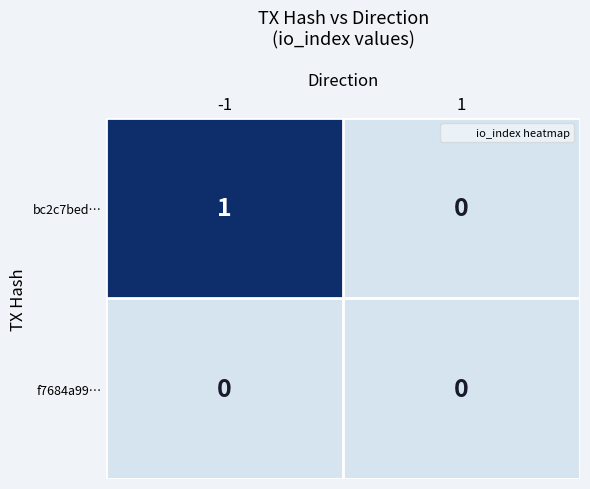

Is the value of f7684a99… at -1 greater than the value of bc2c7bed… at -1?

No